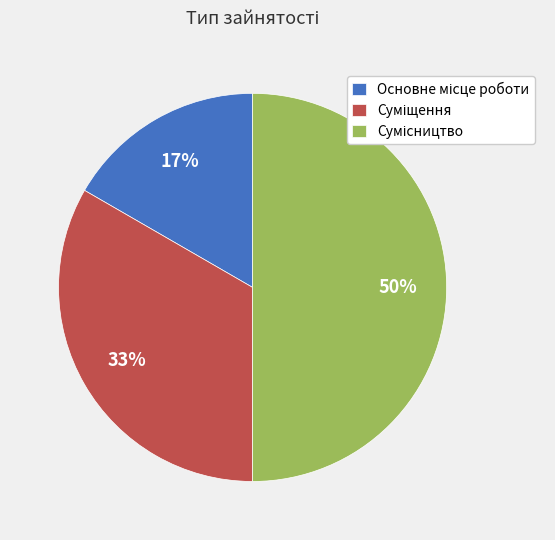

How many slices are in this pie chart?

3